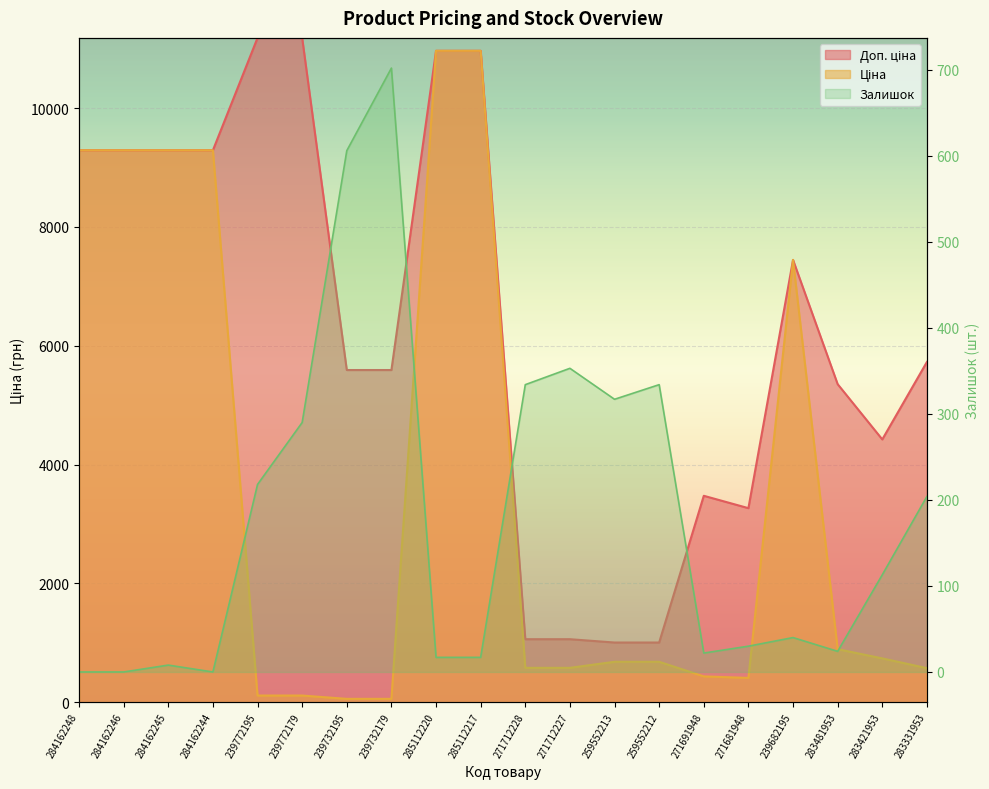

True or false: Залишок has a value of 947.6 at 239732195.

False